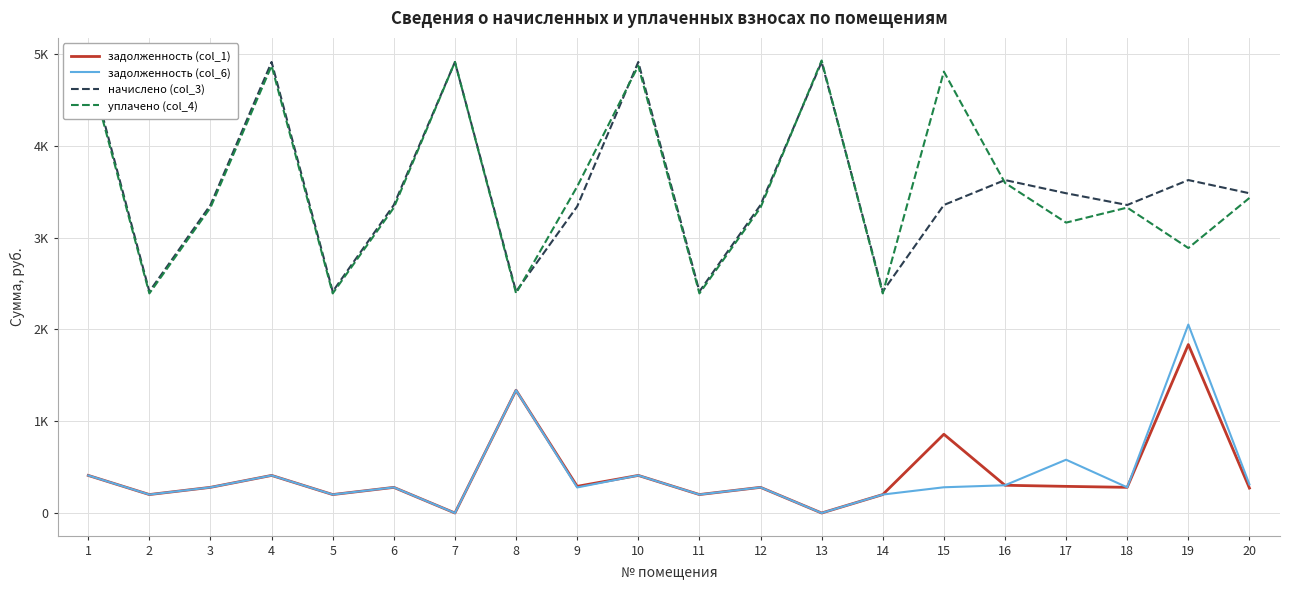

The value of задолженность (col_1) at 3 is 192.4. True or false?

False